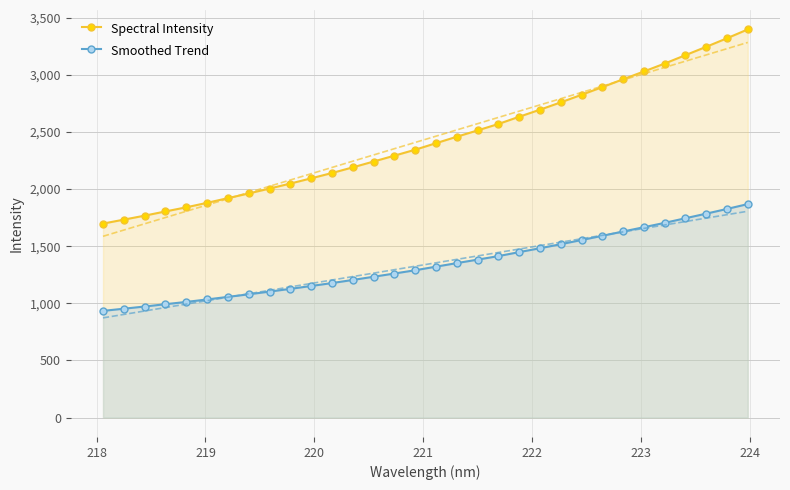

At how many categories does at least one series exceed 2272?

18